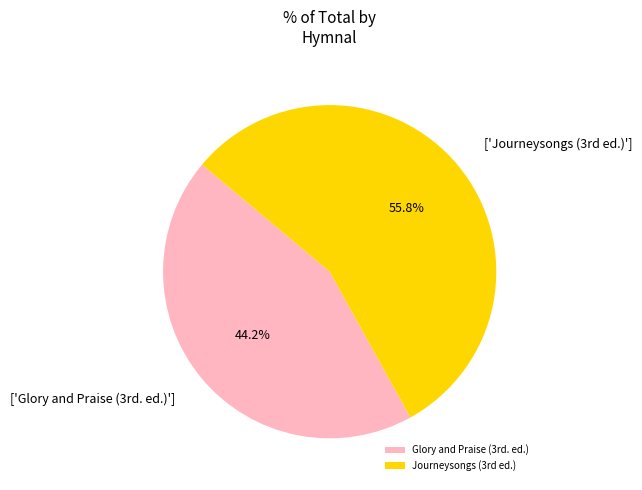

Rank the categories by value from highest to lowest.

Journeysongs (3rd ed.), Glory and Praise (3rd. ed.)